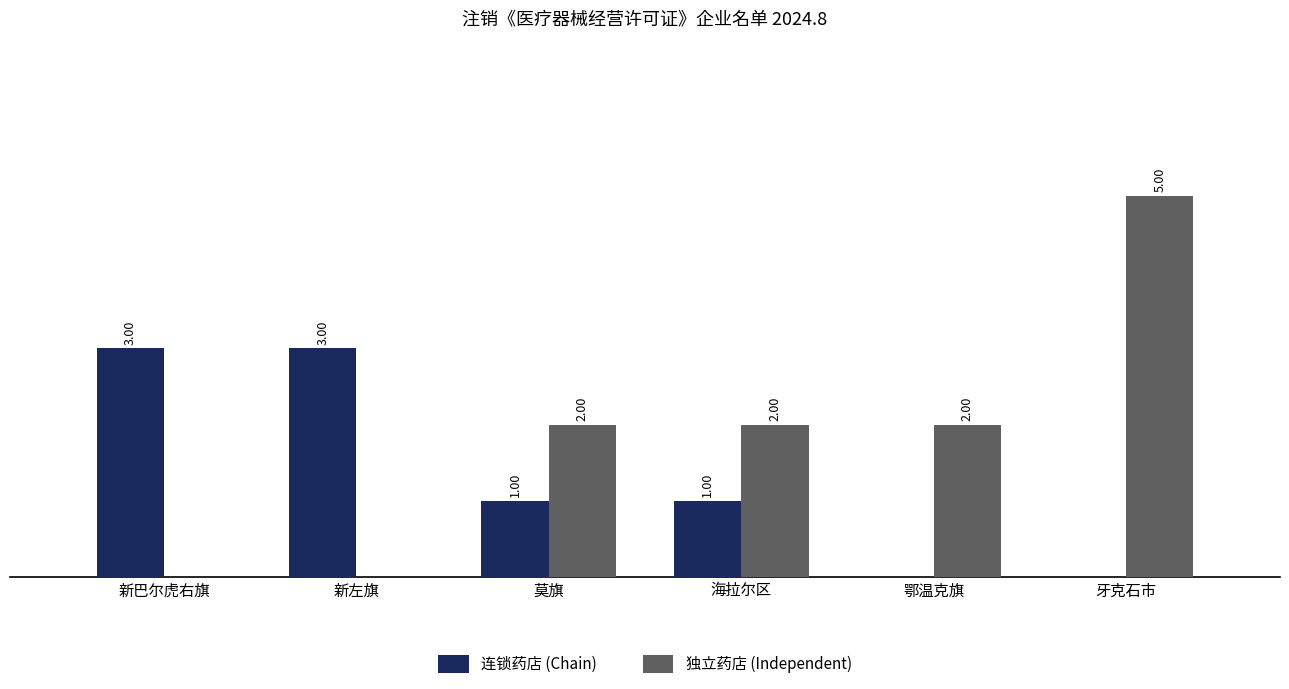

Is the value of 连锁药店 (Chain) at 鄂温克旗 greater than the value of 独立药店 (Independent) at 牙克石市?

No